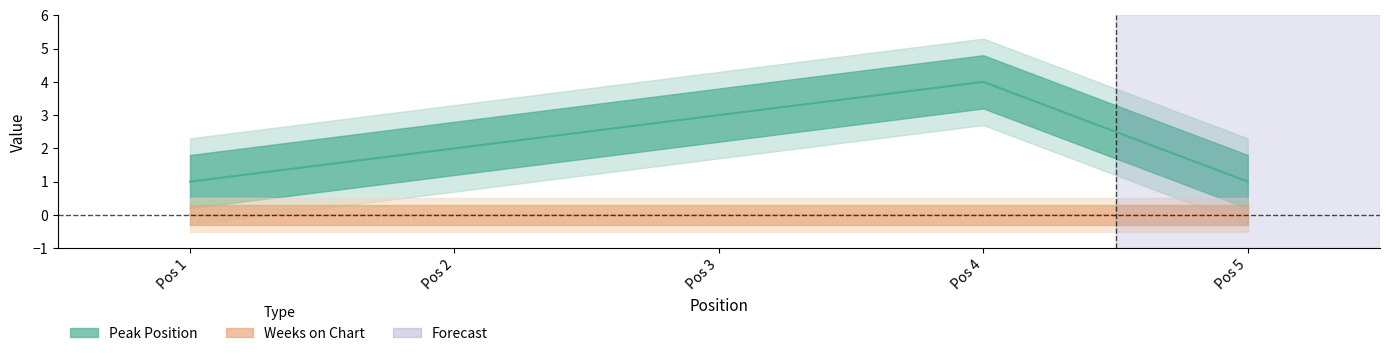

True or false: the data shows 2 at Pos 2.

True